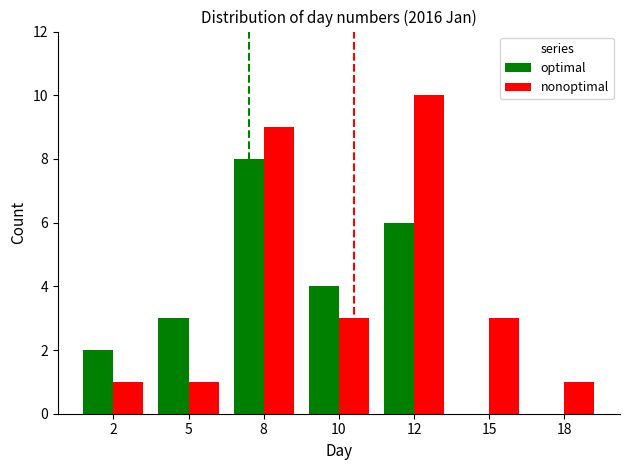

How many categories are shown in the chart?

7